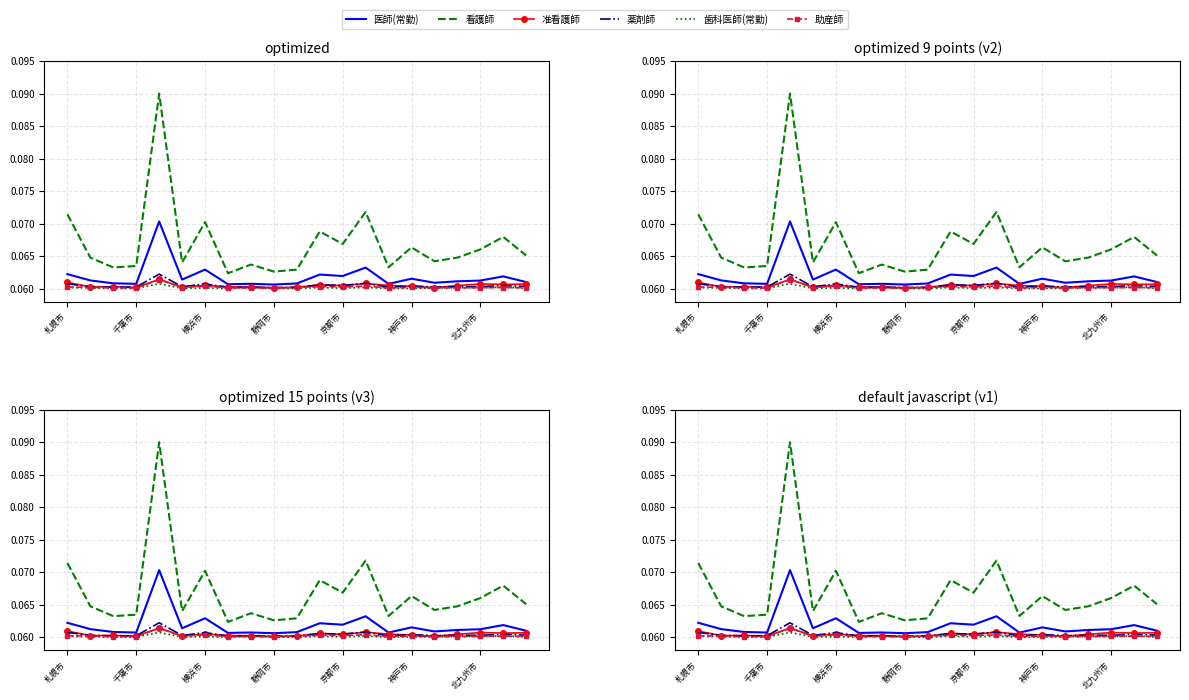

Which series has the largest total across all categories?

看護師